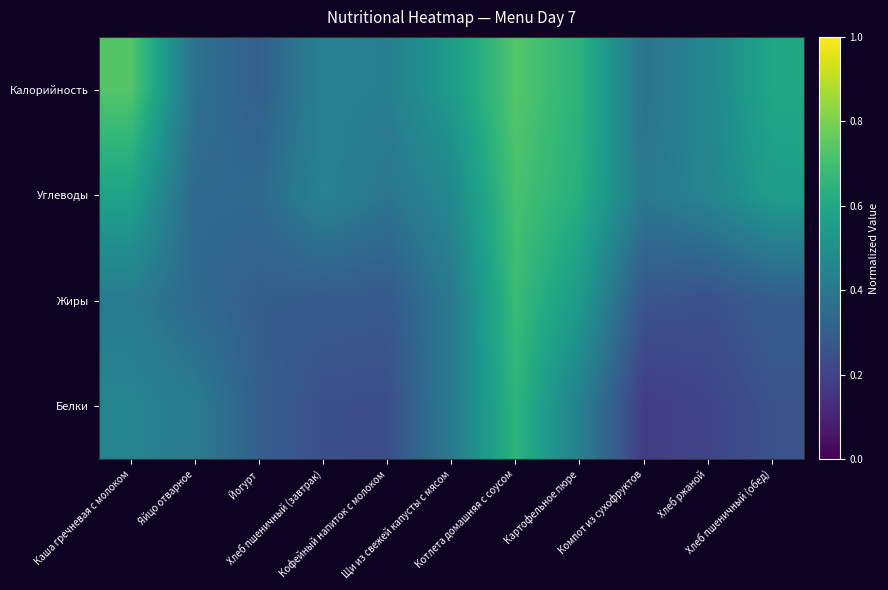

List the series in order of their peak value, highest first.

Калорийность, Углеводы, Жиры, Белки